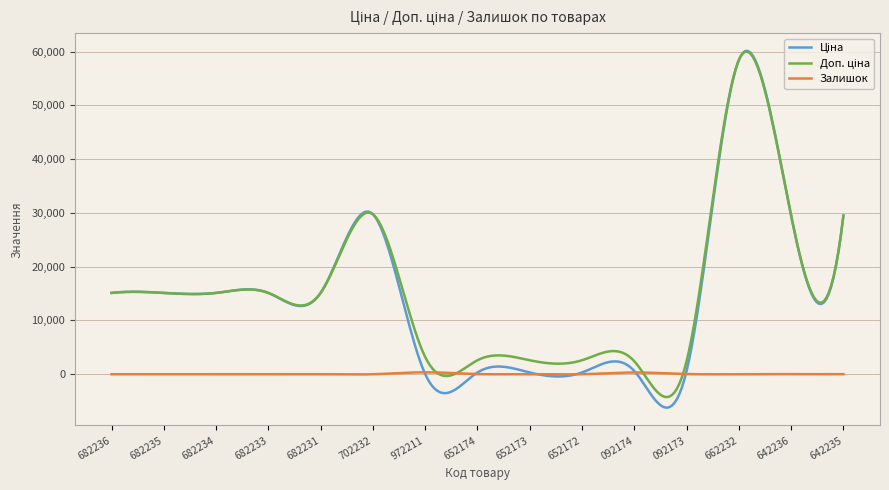

What is the minimum value shown in the chart?

-6213.3